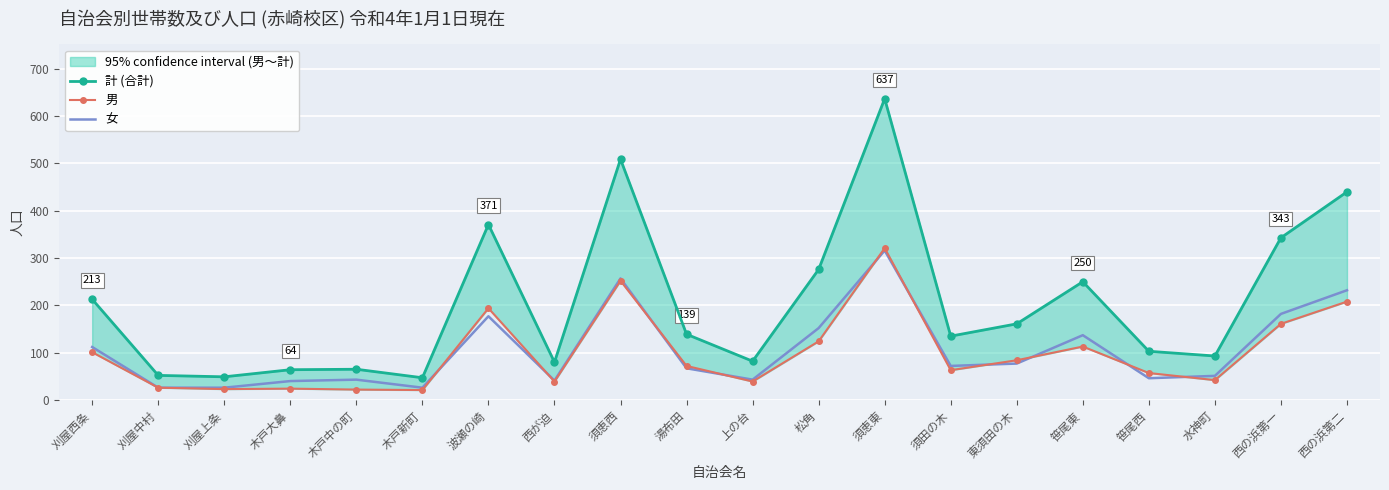

Which has a higher value, 刈屋上条 or 笹尾東?

笹尾東